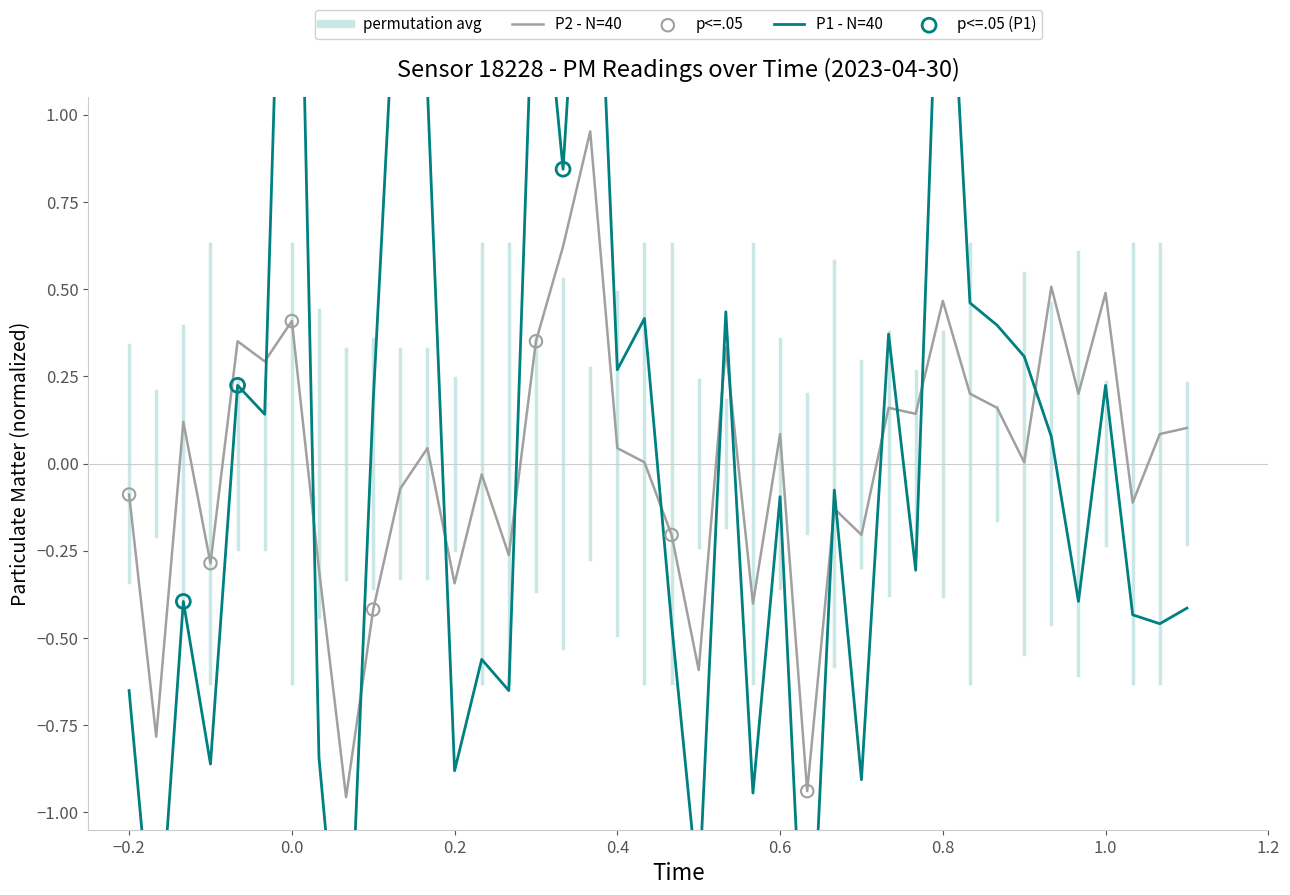

Which series contains the highest Y value?

P1